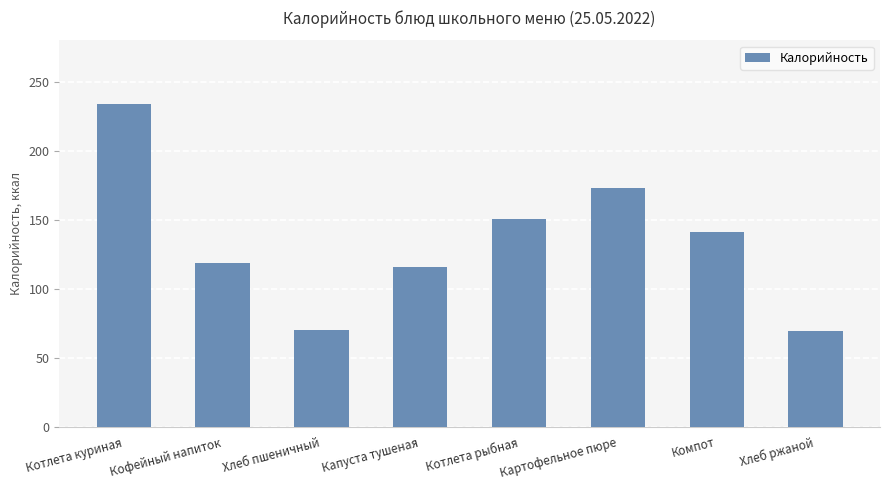

What is the smallest value displayed?

69.0